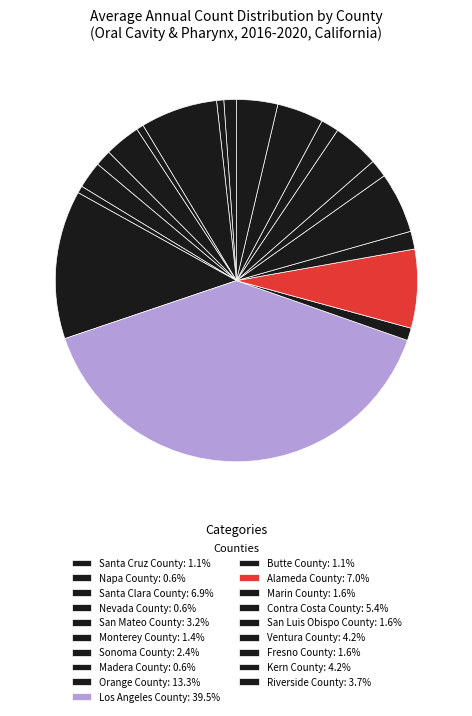

What is the change in value from Butte County to Kern County?

+19